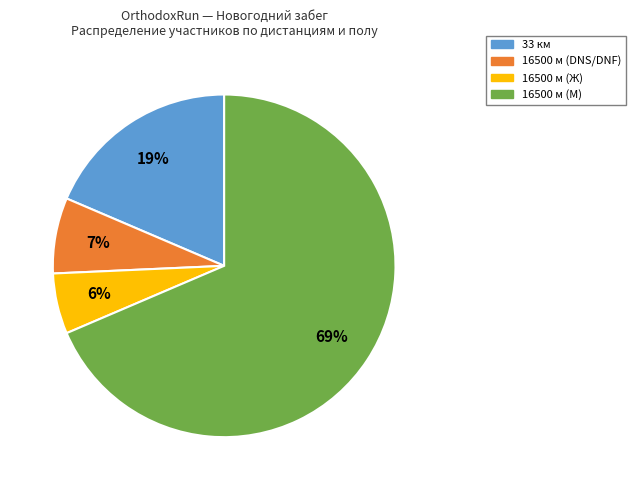

To the nearest percent, what portion does 33 км represent?

19%